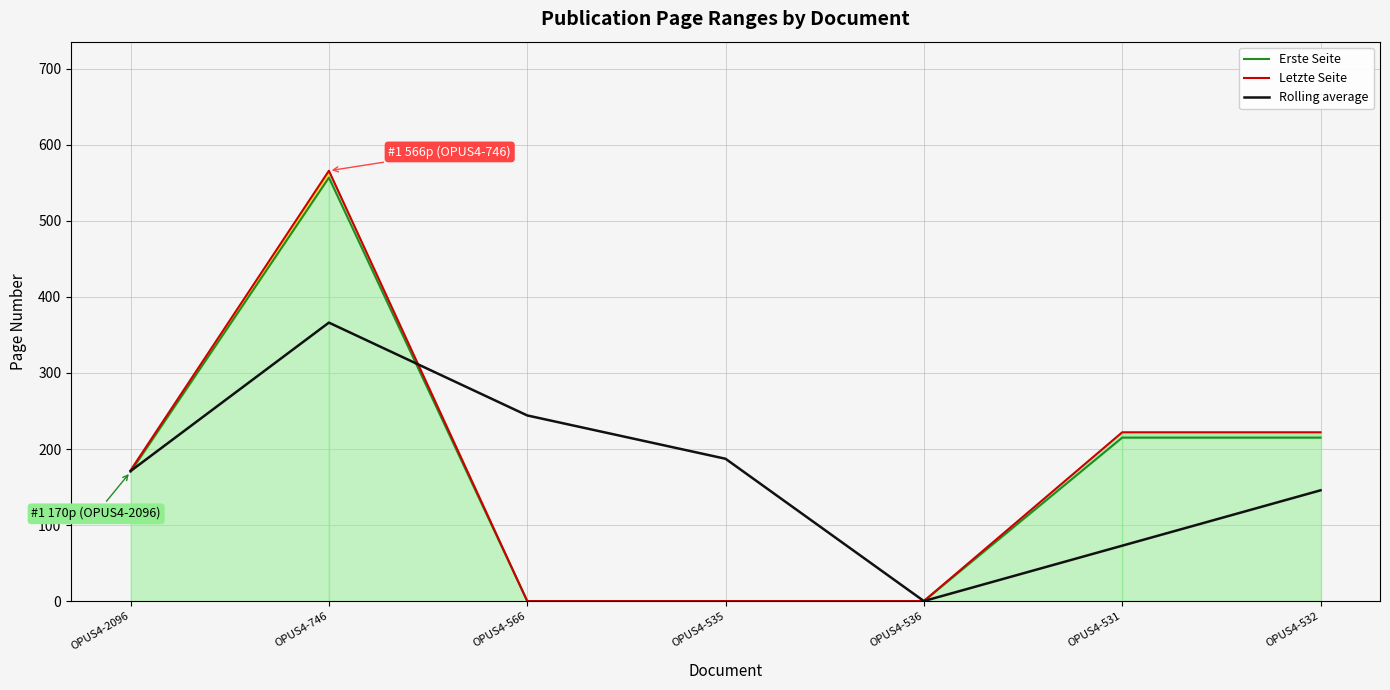

At OPUS4-2096, list the series in order from largest to smallest.

Letzte Seite, Rolling average, Erste Seite